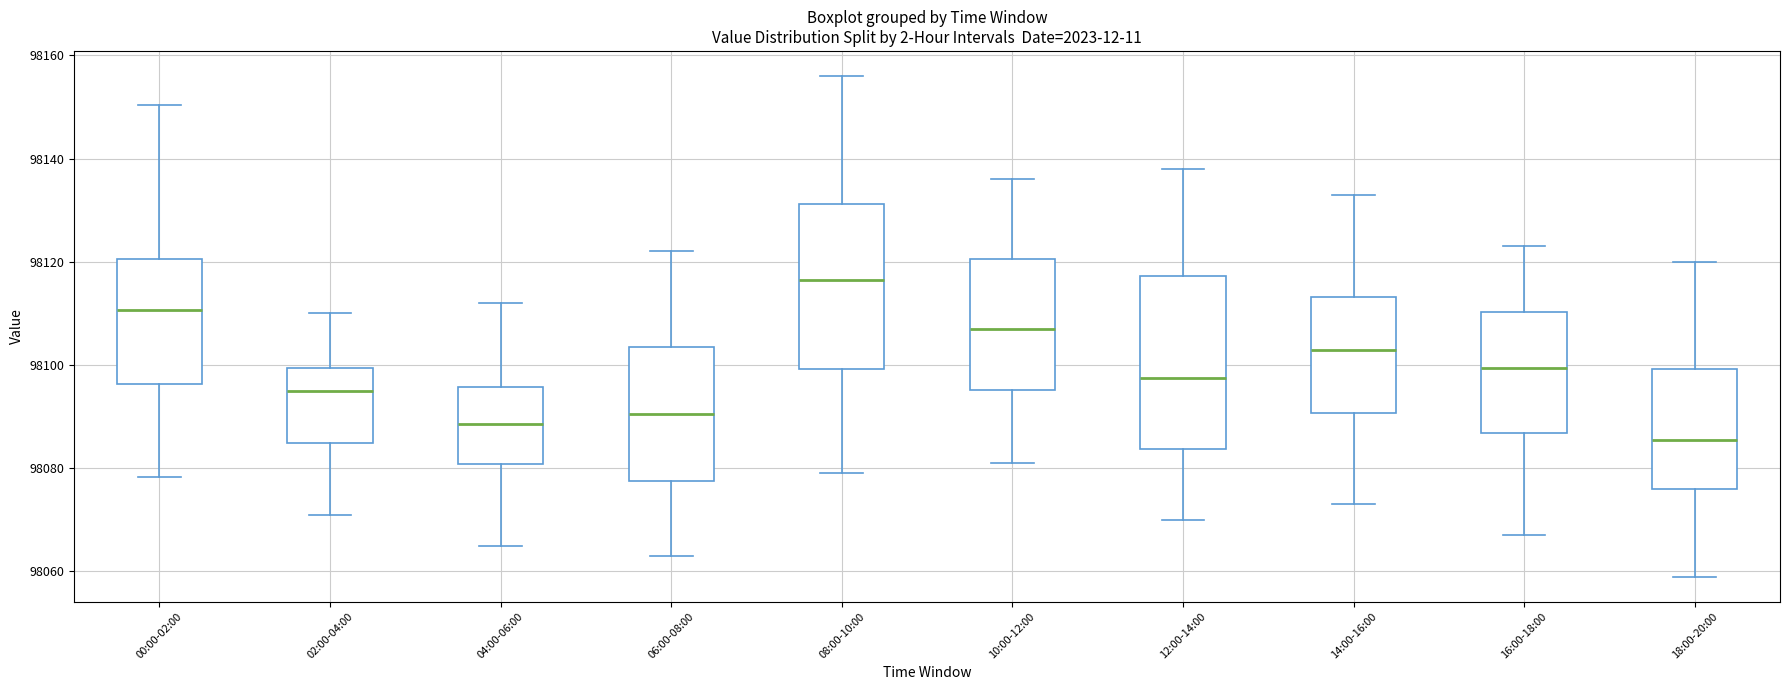

Where is the upper edge of the box for 06:00-08:00 on the y-axis? The values are not printed on the chart, so give them approximately, as read against the axis.

98104